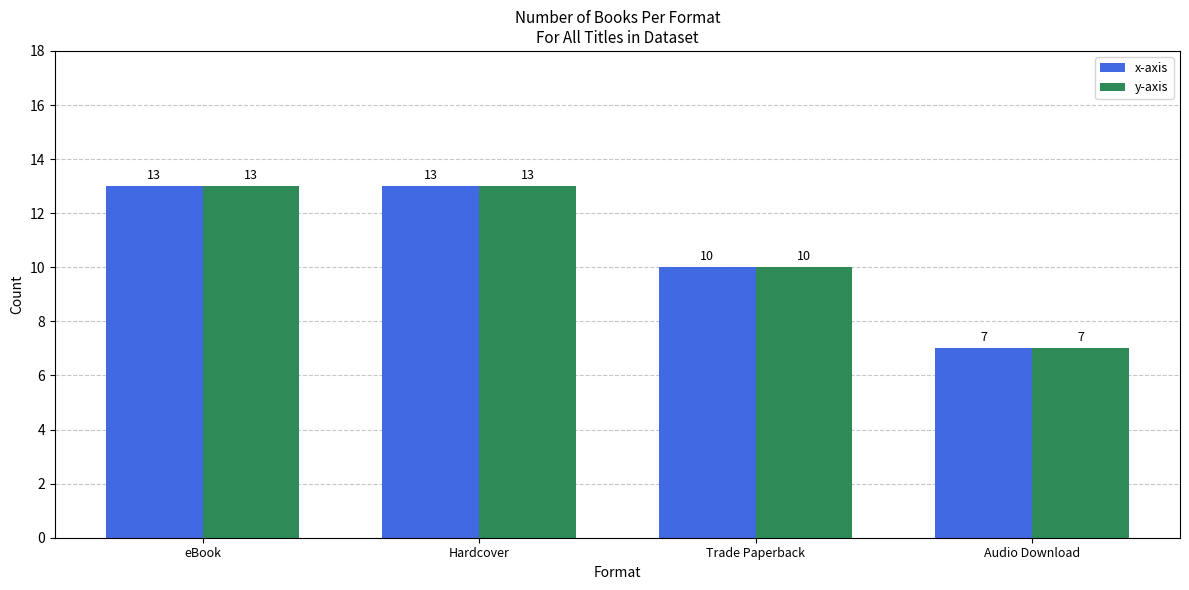

What are all the series names shown in the legend?

x-axis, y-axis